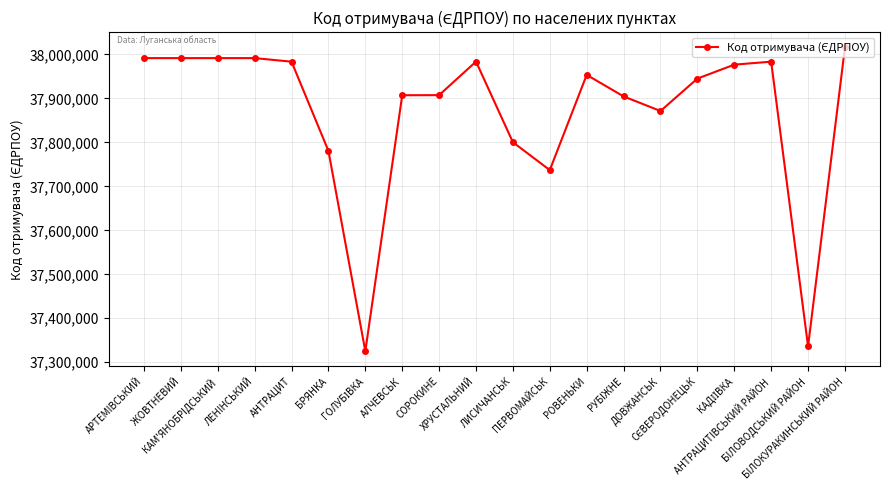

What is the difference between the maximum and second lowest values?

679853